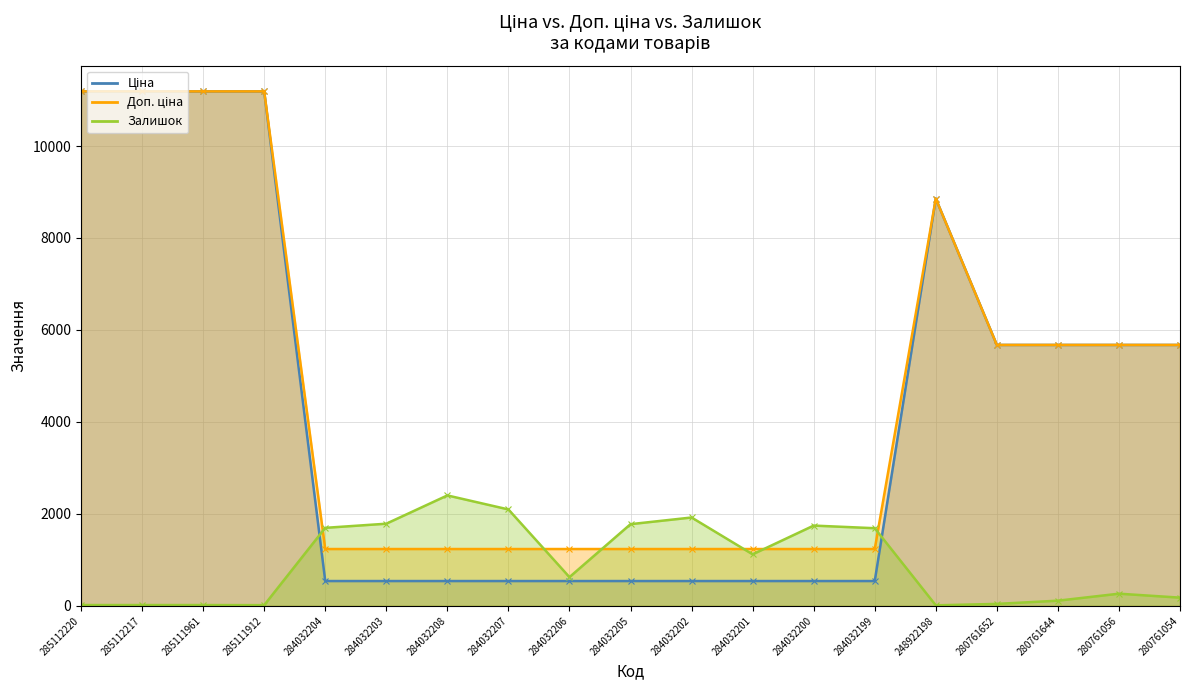

What is the difference between the maximum and minimum values in the Залишок series?

2390.0